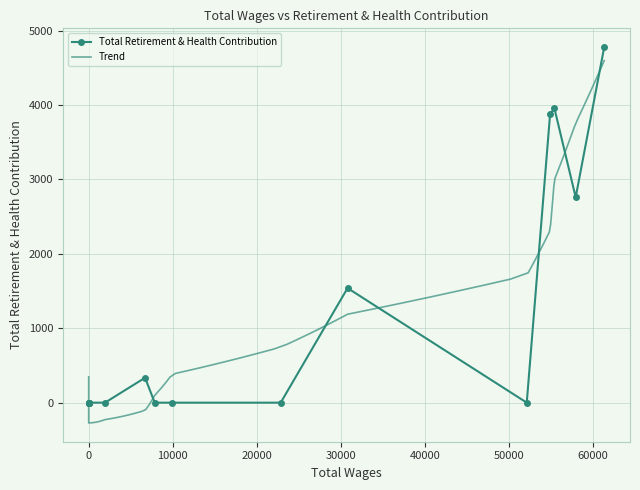

How many categories are shown in the chart?

16